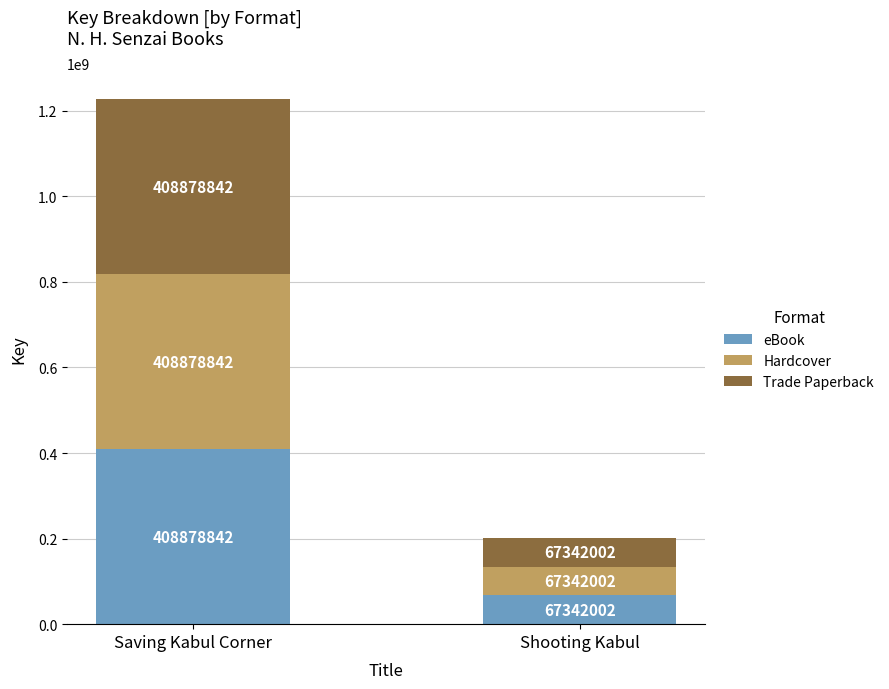

What is the difference between the eBook values at Shooting Kabul and Saving Kabul Corner?

341536840